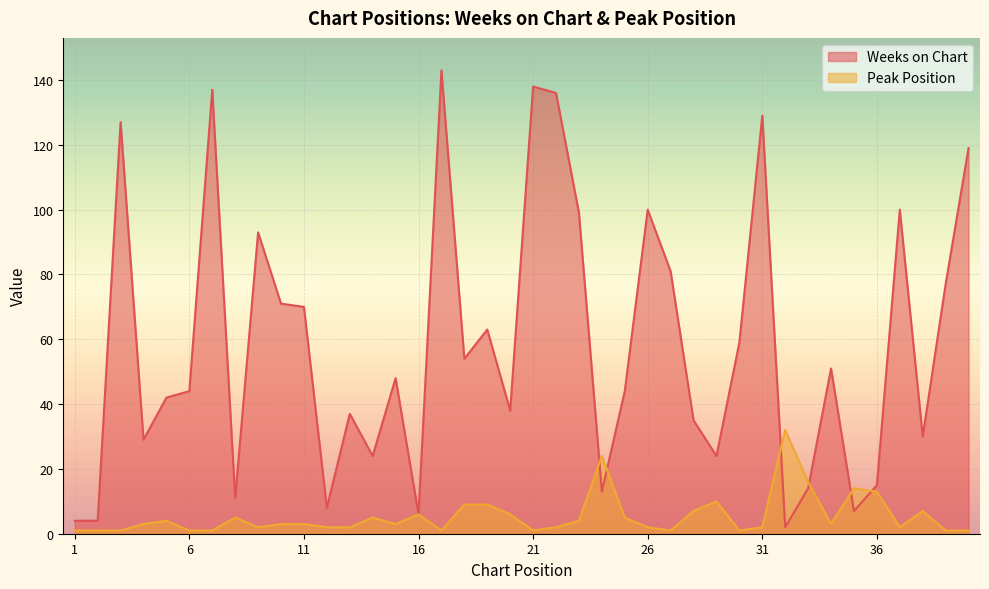

What is the value of the Peak Position point at the 23rd from the left?

4